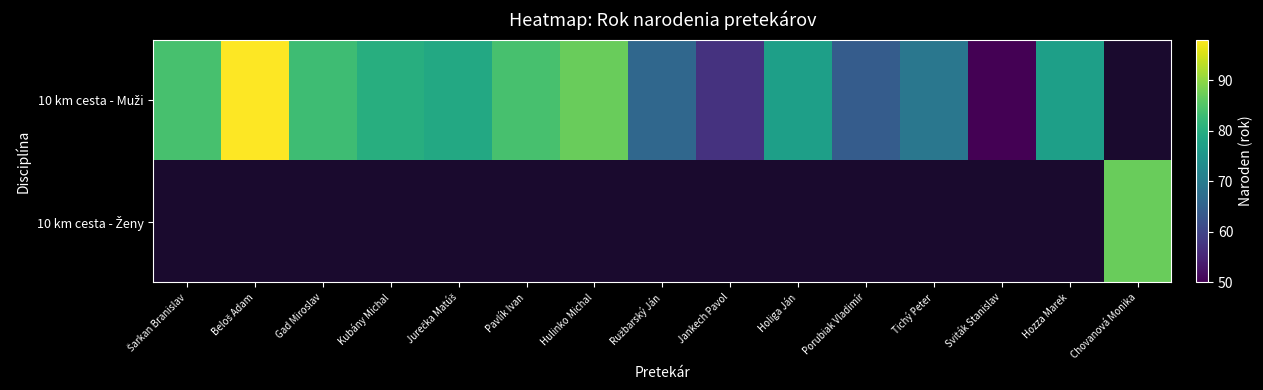

What is the difference between the maximum and minimum values in the 10 km cesta - Muži series?

48.0